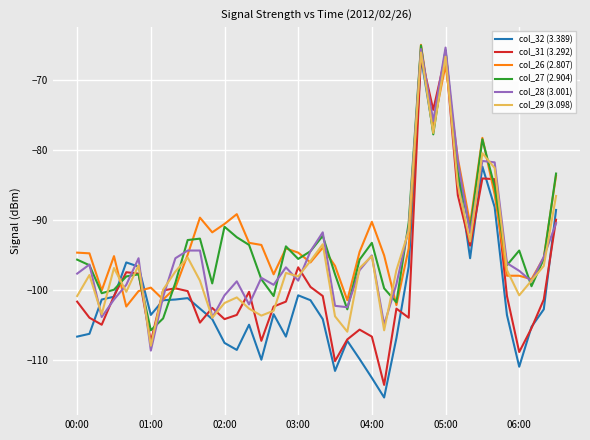

What is the maximum value for col_32 (3.389)?

-65.7